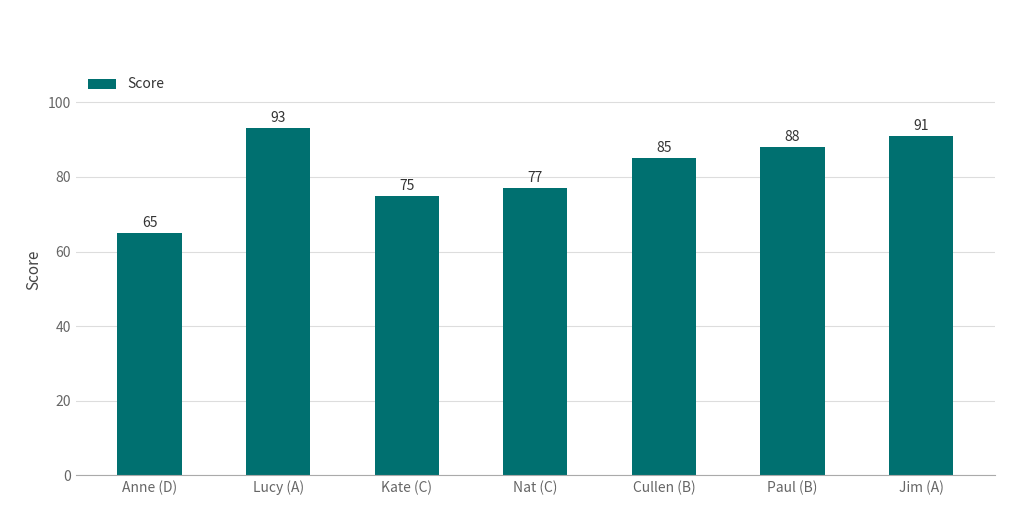

What is the minimum value shown in the chart?

65